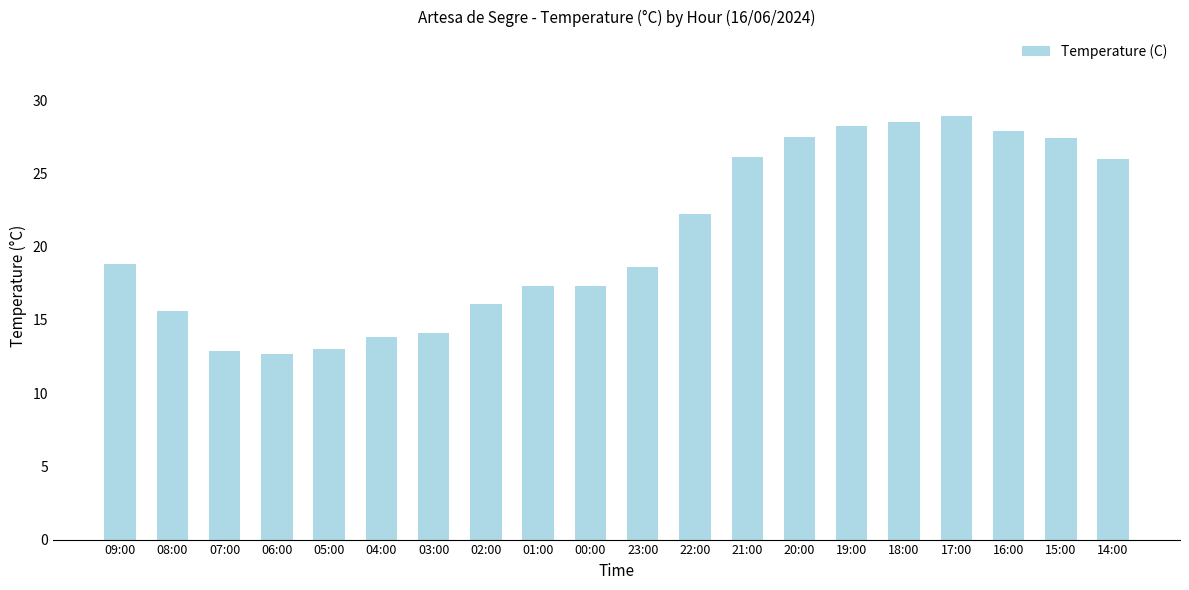

How many values are below 18?

9